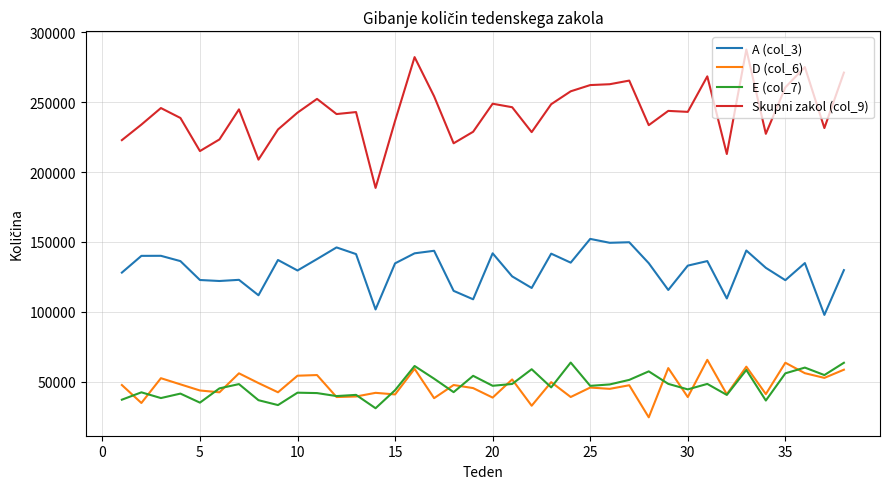

True or false: D (col_6) and Skupni zakol (col_9) intersect in this chart.

False